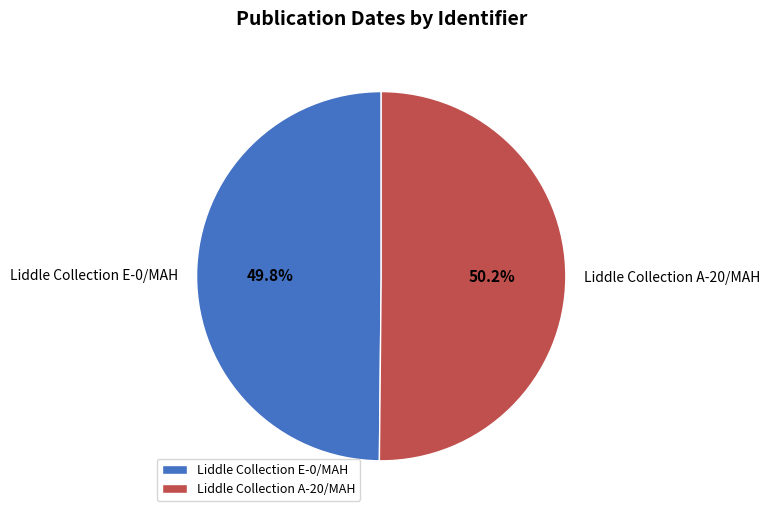

The Liddle Collection E-0/MAH slice represents 50% of the pie. True or false?

True